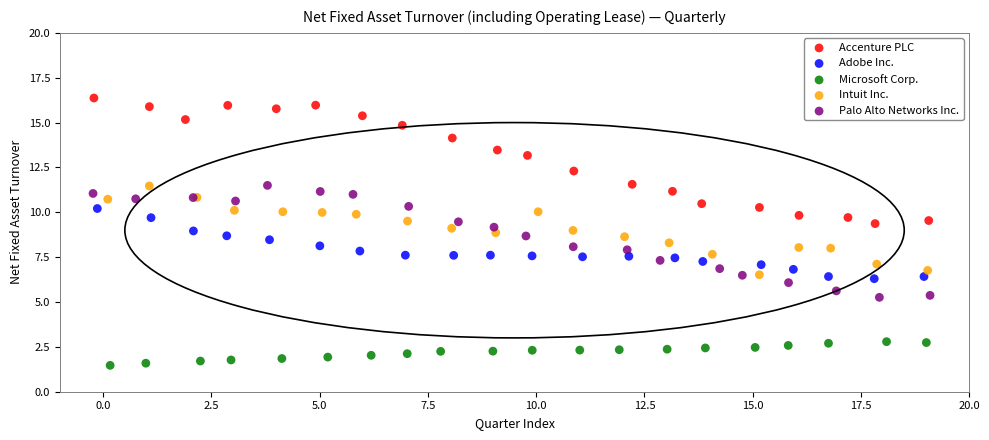

Which series has the widest spread of Y values?

Accenture PLC